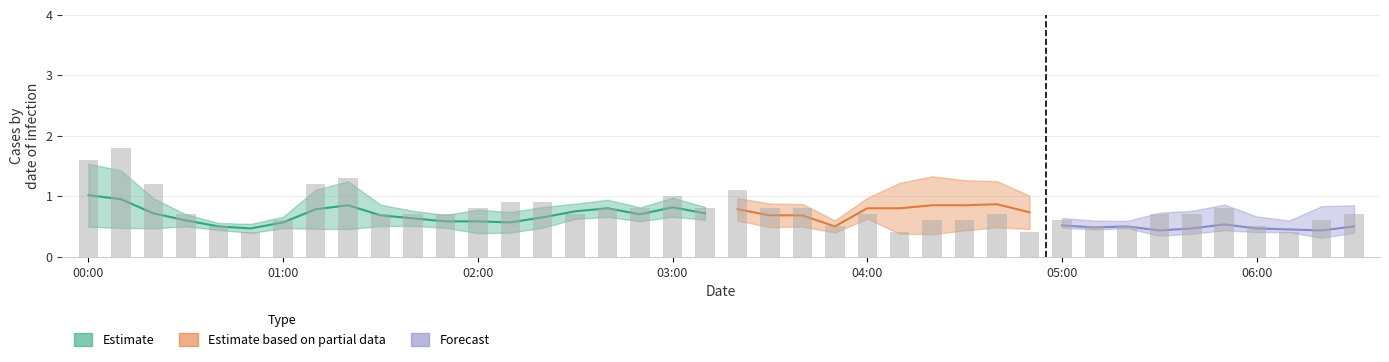

The value of 5.515 at 05:50 is 0.3. True or false?

False